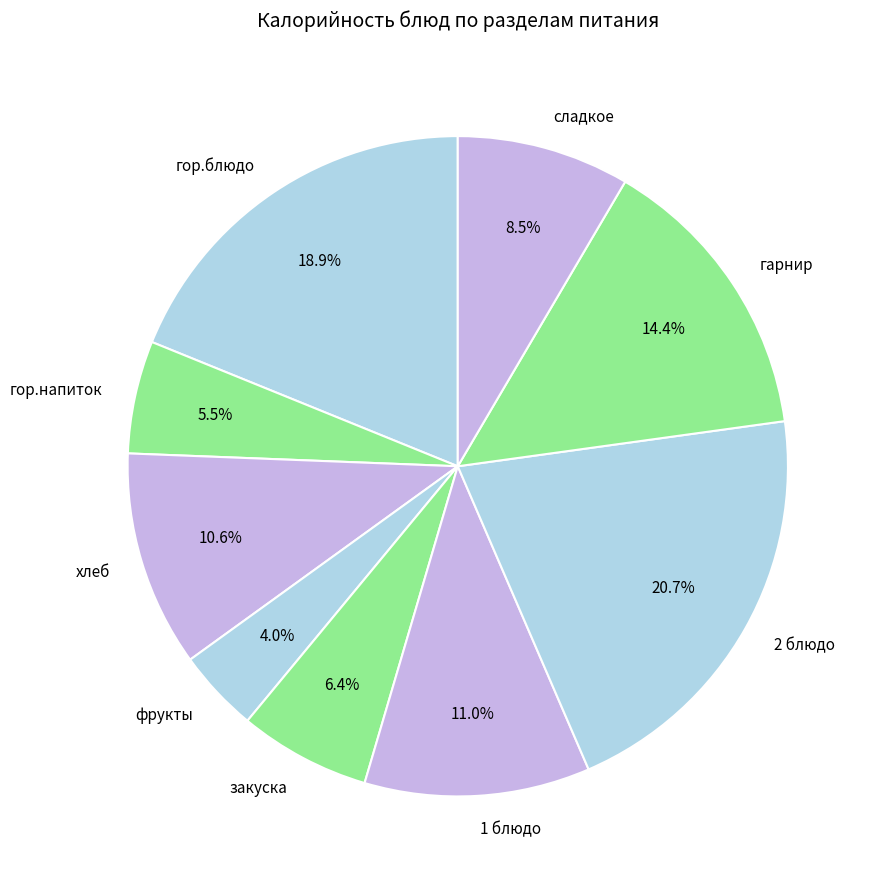

Is it true that 2 блюдо is 11% of the pie?

False